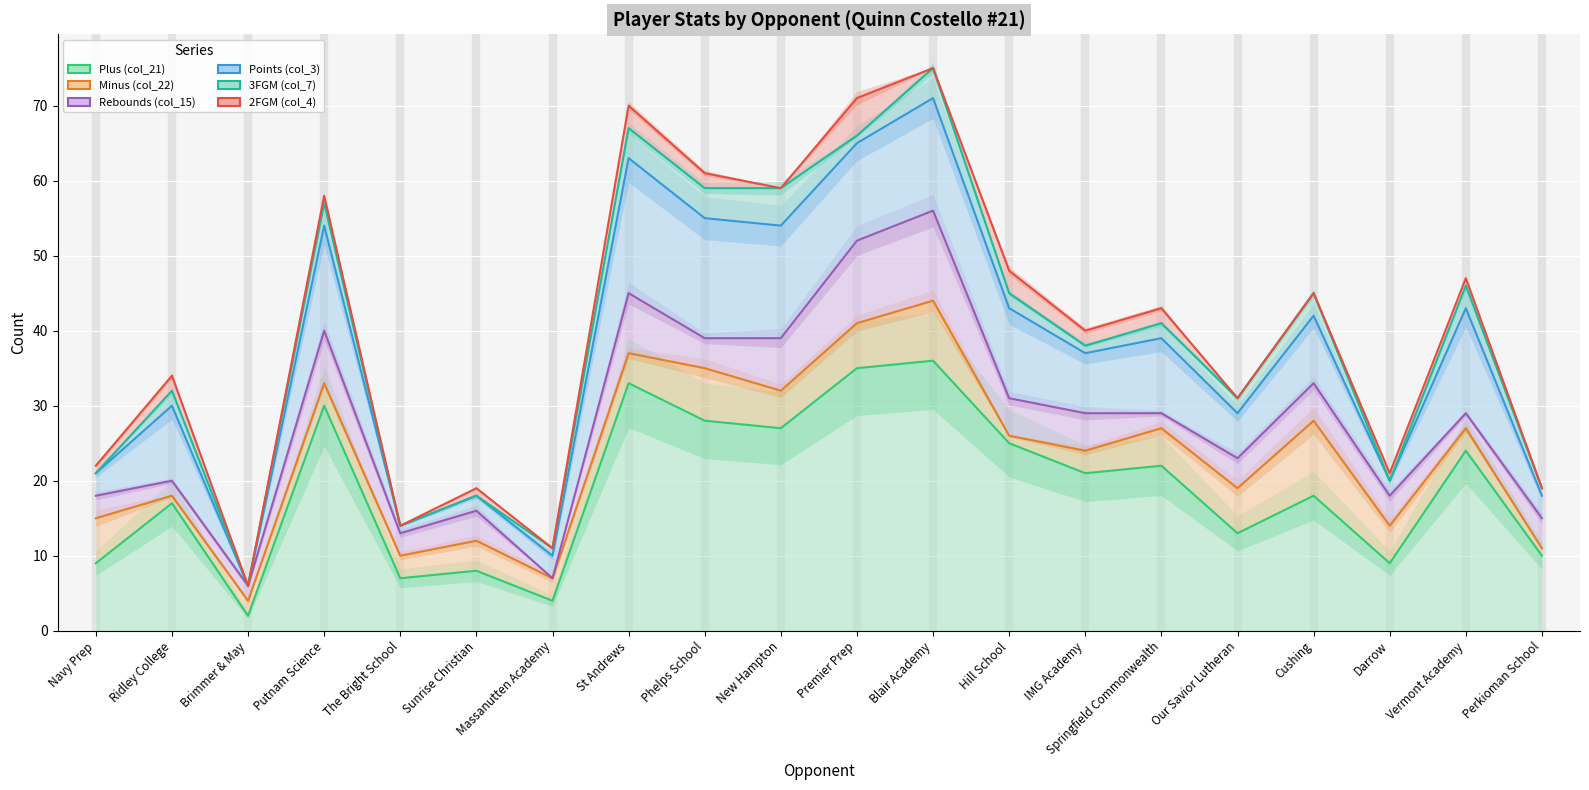

What is the value of the Rebounds (col_15) point at the 15th from the left?

29